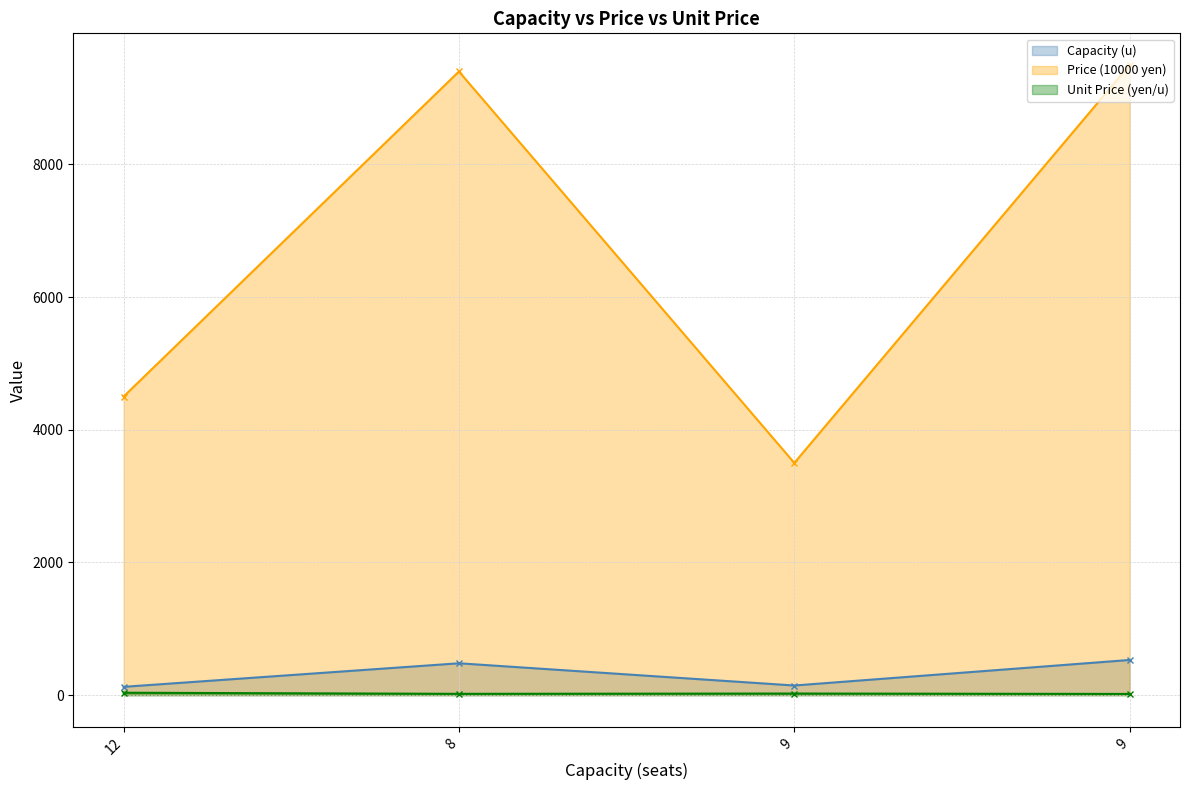

True or false: Unit Price (yen/u) and Price (10000 yen) intersect in this chart.

False